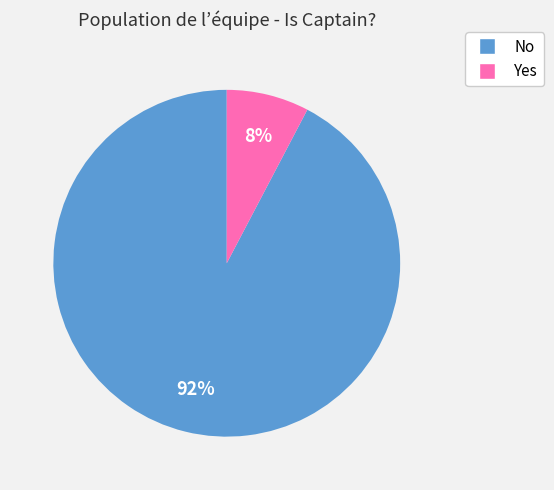

Does Yes represent more than half of the total?

No